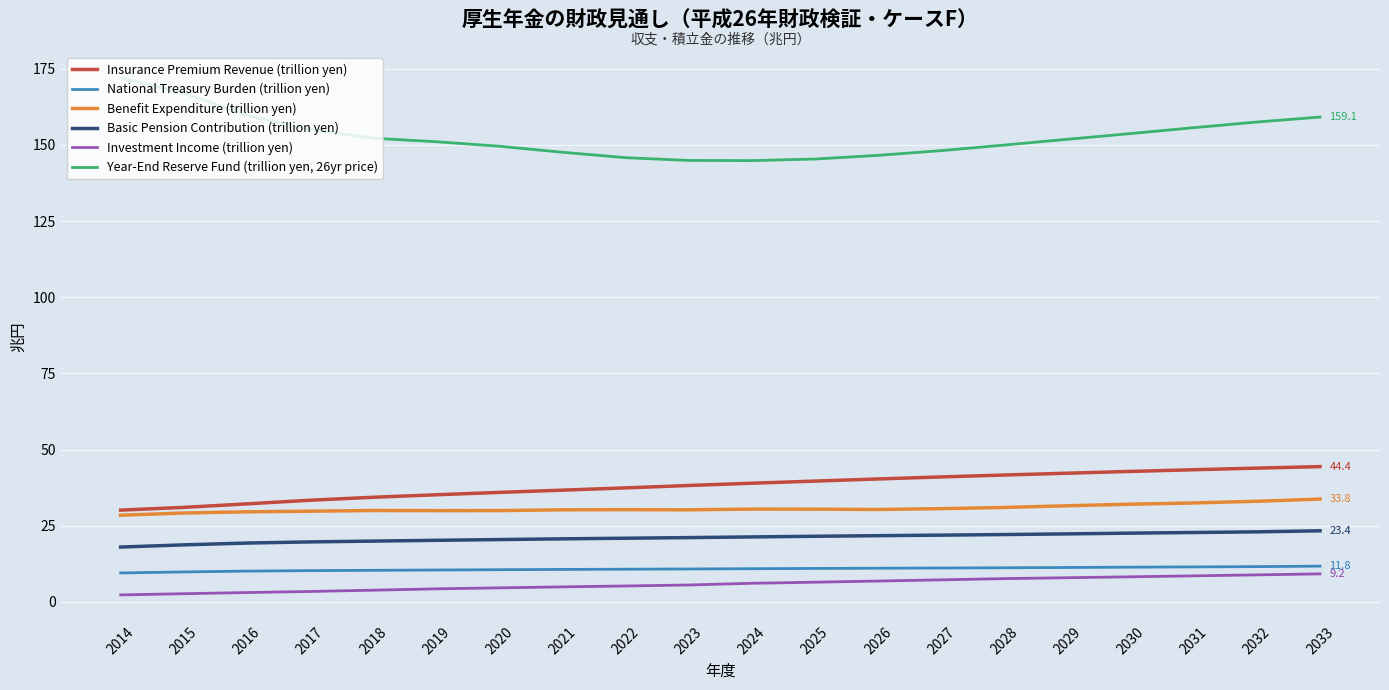

True or false: Insurance Premium Revenue (trillion yen) and Basic Pension Contribution (trillion yen) intersect in this chart.

False